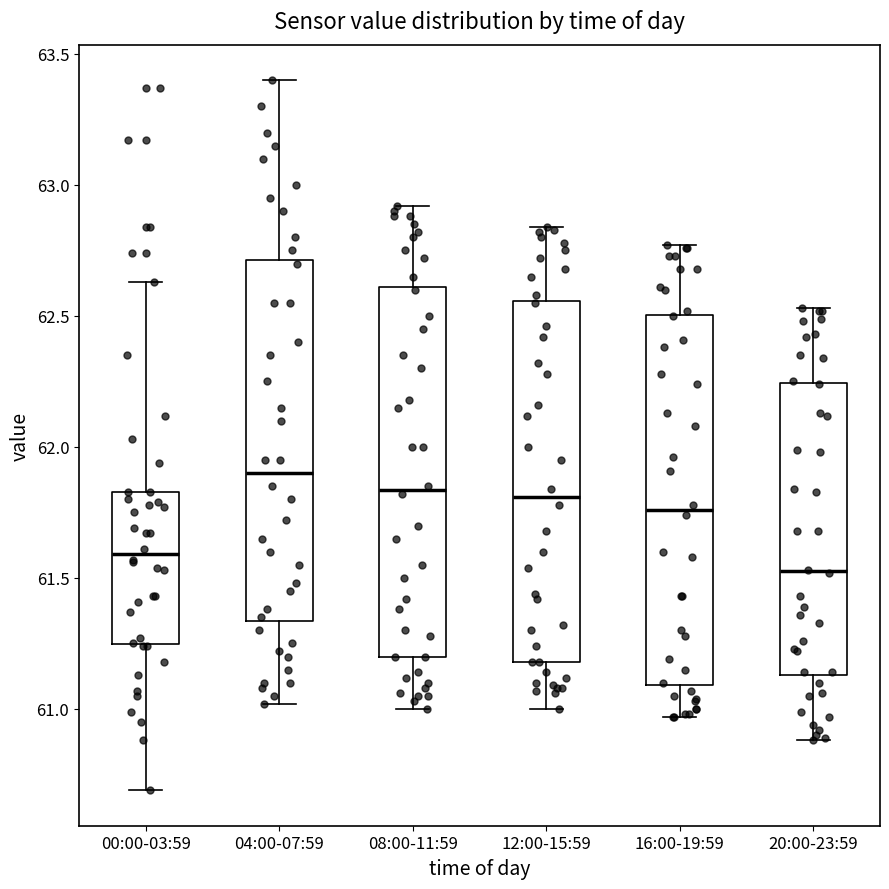

Which box has the lowest median line?

20:00-23:59